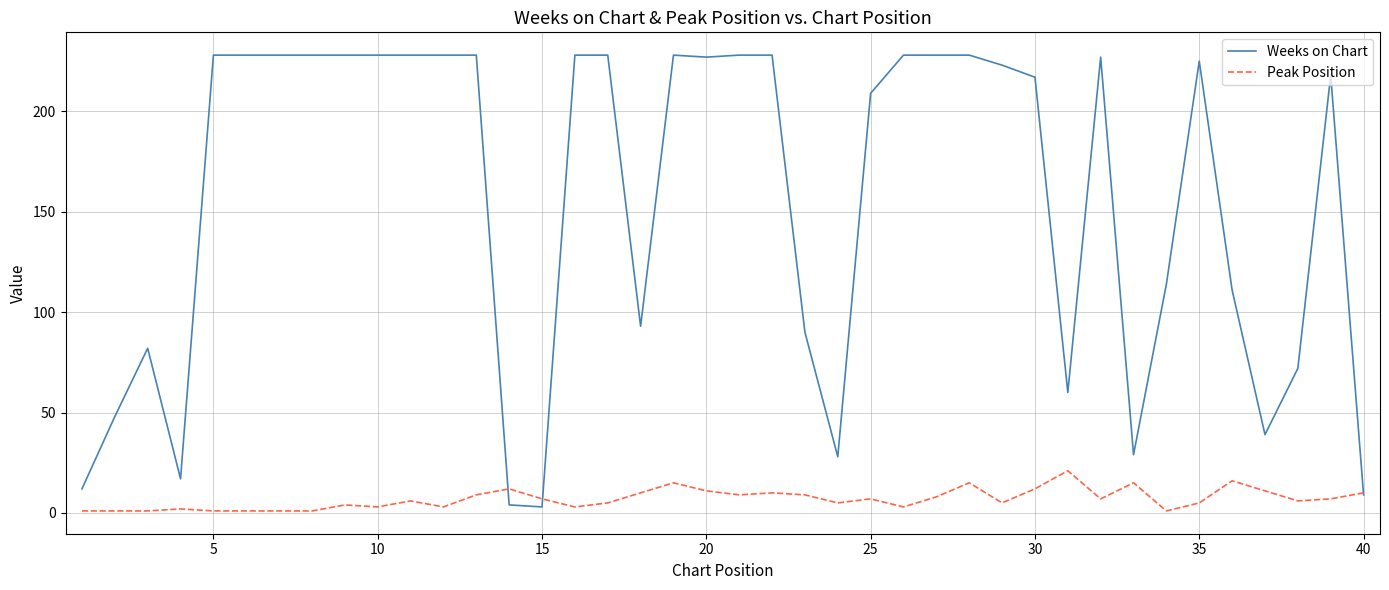

What is the maximum value shown in the chart?

228